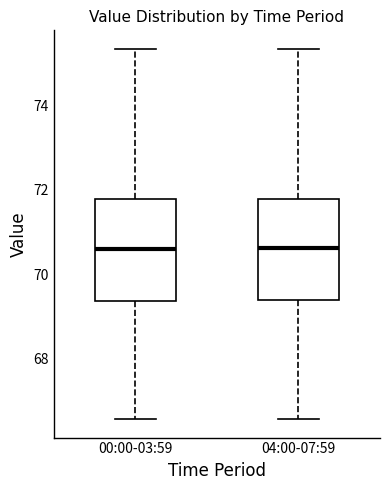

Where does the median line of the box for 00:00-03:59 sit on the y-axis? The values are not printed on the chart, so give them approximately, as read against the axis.

70.6